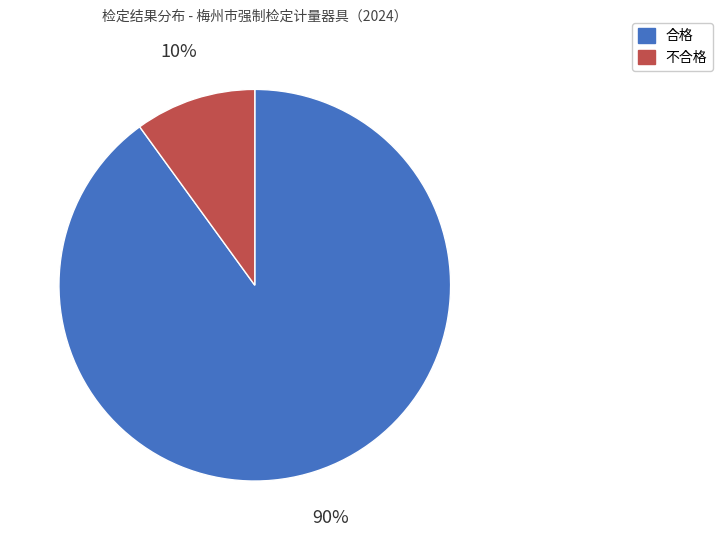

The 合格 slice represents 90% of the pie. True or false?

True